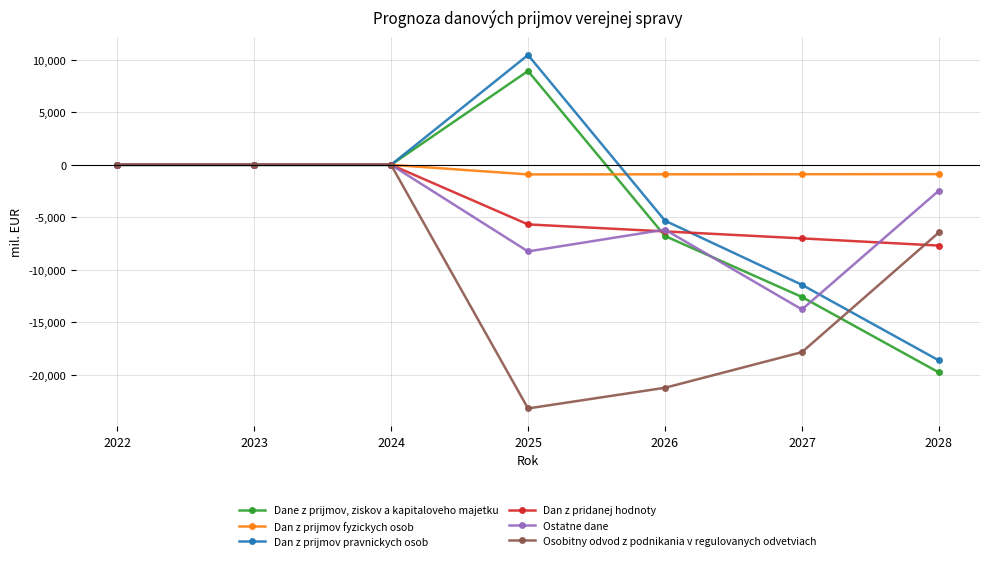

What is the difference between the Ostatne dane values at 2024 and 2025?

8258